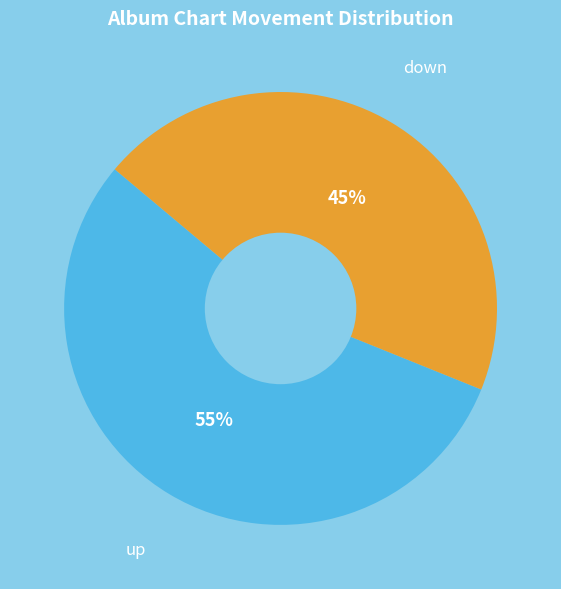

Is there any slice that represents more than half of the pie?

Yes